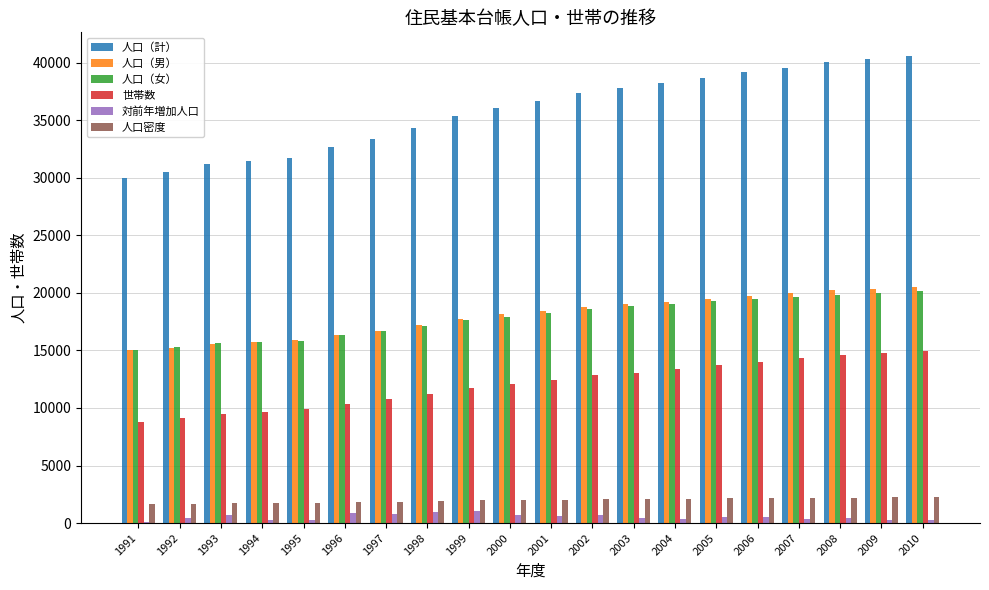

What is the highest value of the 対前年増加人口 series?

1026.0